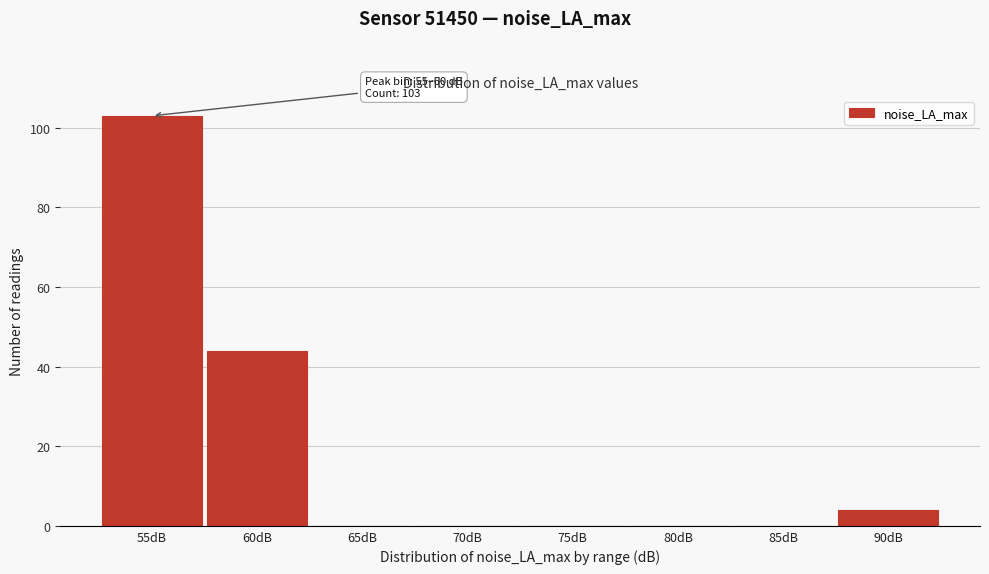

Reading right to left, extract all data points from this chart.

90dB=4	85dB=0	80dB=0	75dB=0	70dB=0	65dB=0	60dB=44	55dB=103